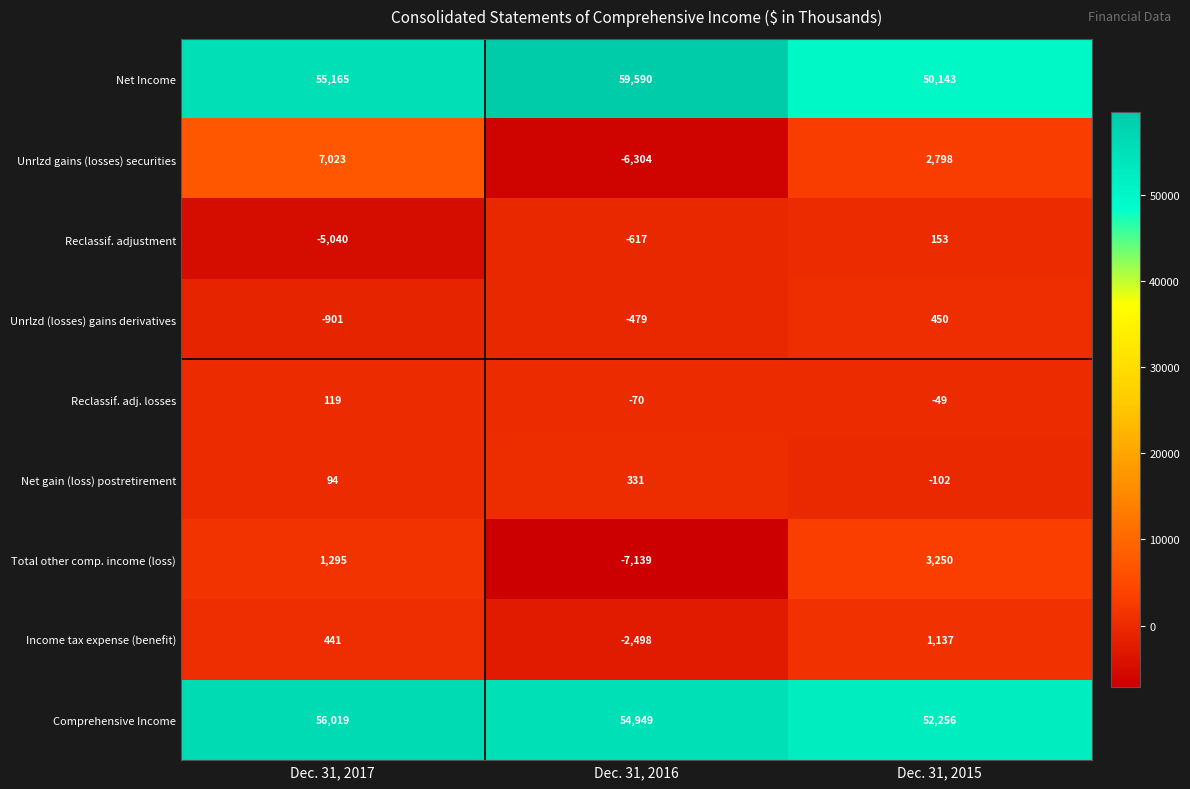

Rank the series at Dec. 31, 2015 from lowest to highest value.

Net gain (loss) postretirement, Reclassif. adj. losses, Reclassif. adjustment, Unrlzd (losses) gains derivatives, Income tax expense (benefit), Unrlzd gains (losses) securities, Total other comp. income (loss), Net Income, Comprehensive Income